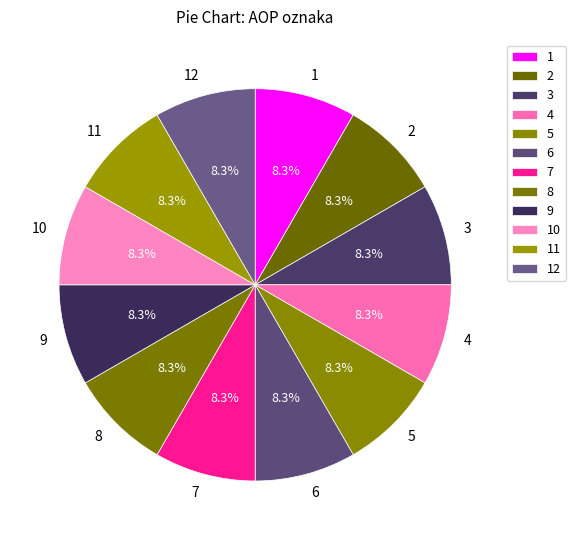

Count the number of slices in the pie.

12